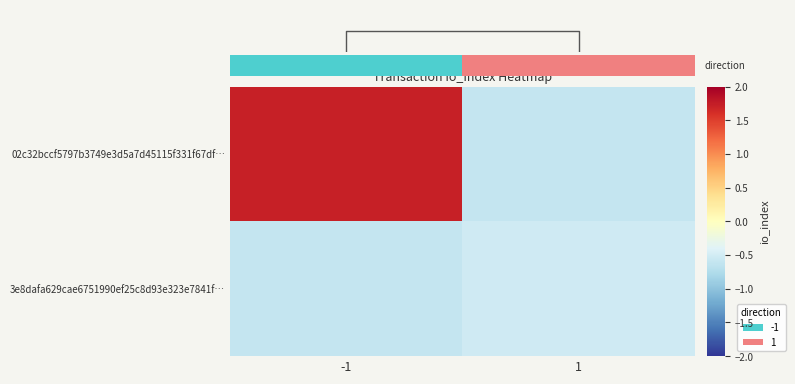

At how many categories does at least one series exceed 0?

1